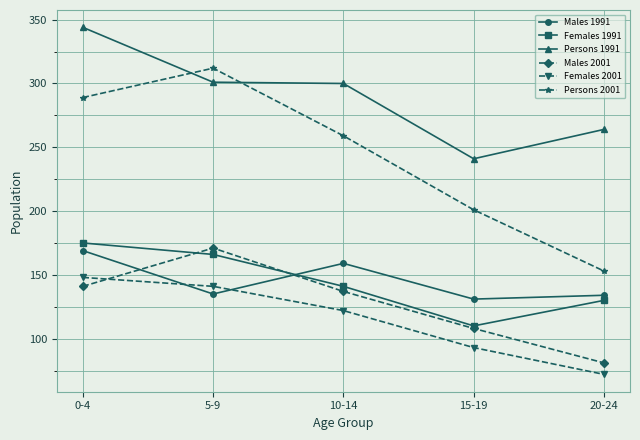

What position from the left is 20-24?

5